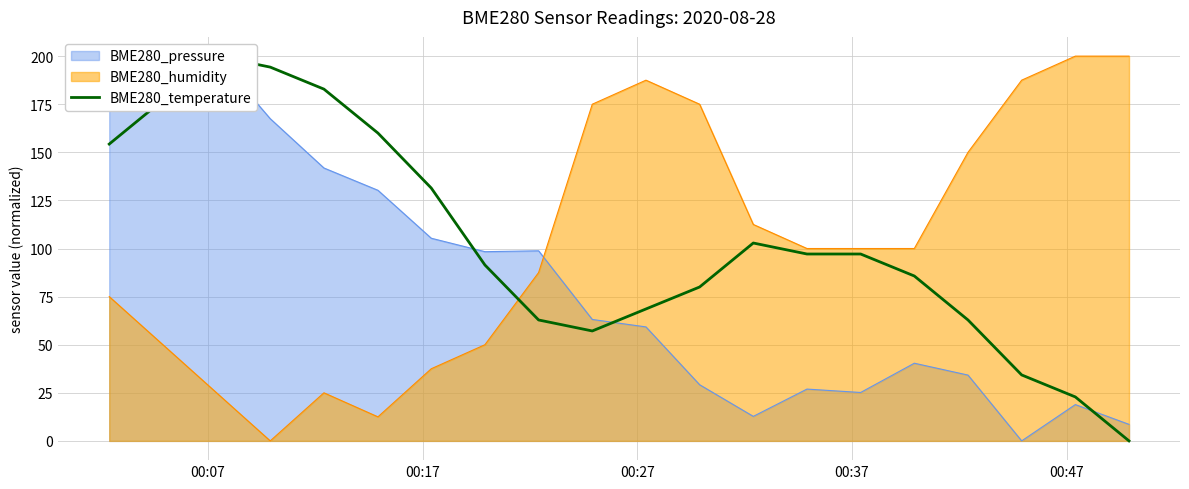

What is the maximum value for BME280_humidity?

200.0